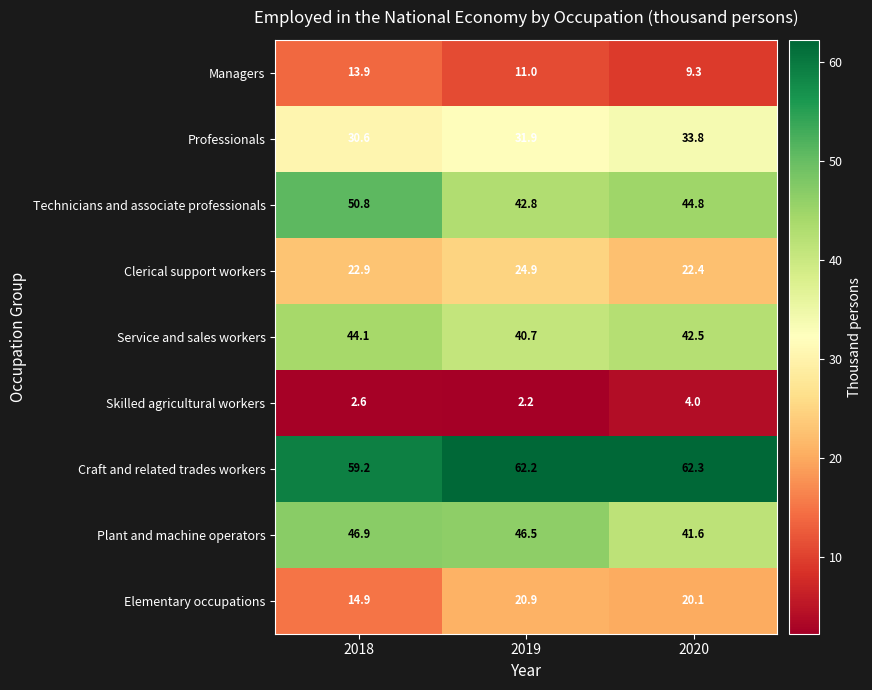

Reading left to right, transcribe all the data shown in this chart.

Managers: 2018=13.9	2019=11.0	2020=9.3
Professionals: 2018=30.6	2019=31.9	2020=33.8
Technicians and associate professionals: 2018=50.8	2019=42.8	2020=44.8
Clerical support workers: 2018=22.9	2019=24.9	2020=22.4
Service and sales workers: 2018=44.1	2019=40.7	2020=42.5
Skilled agricultural workers: 2018=2.6	2019=2.2	2020=4.0
Craft and related trades workers: 2018=59.2	2019=62.2	2020=62.3
Plant and machine operators: 2018=46.9	2019=46.5	2020=41.6
Elementary occupations: 2018=14.9	2019=20.9	2020=20.1